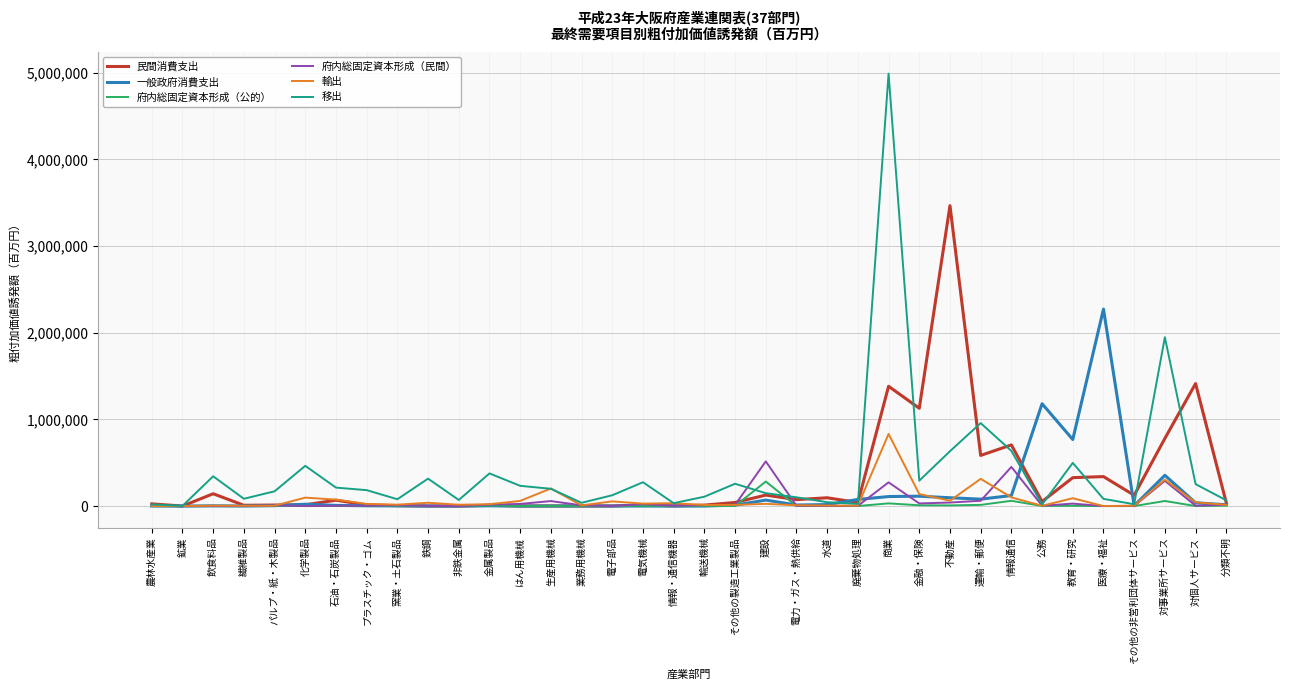

Rank the series by their maximum value, from lowest to highest.

府内総固定資本形成（公的）, 府内総固定資本形成（民間）, 輸出, 一般政府消費支出, 民間消費支出, 移出